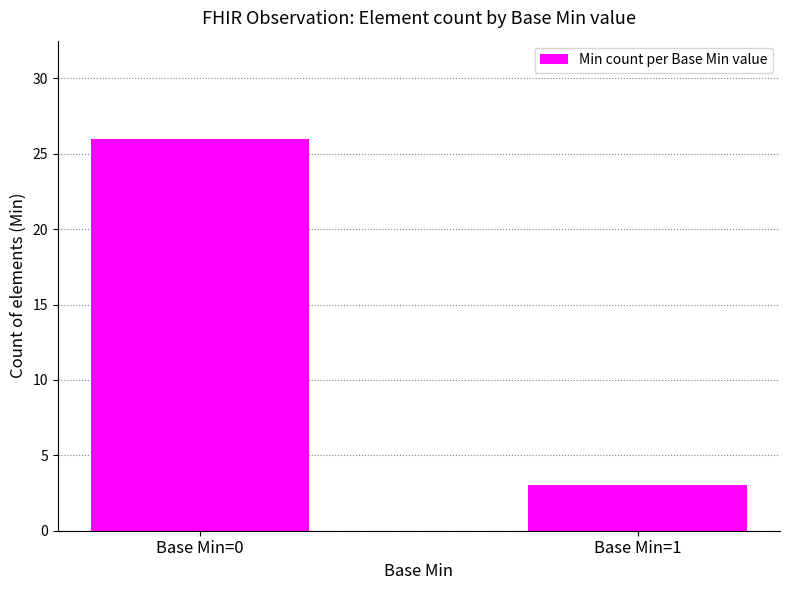

Which label corresponds to the smallest value in the chart?

Base Min=1